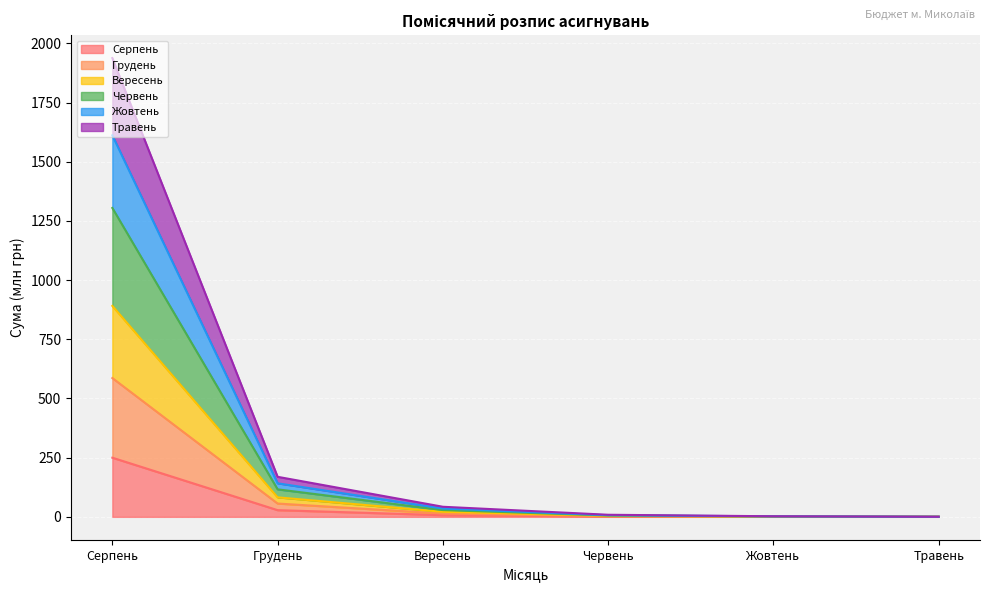

What is the maximum value for Серпень?

249.8